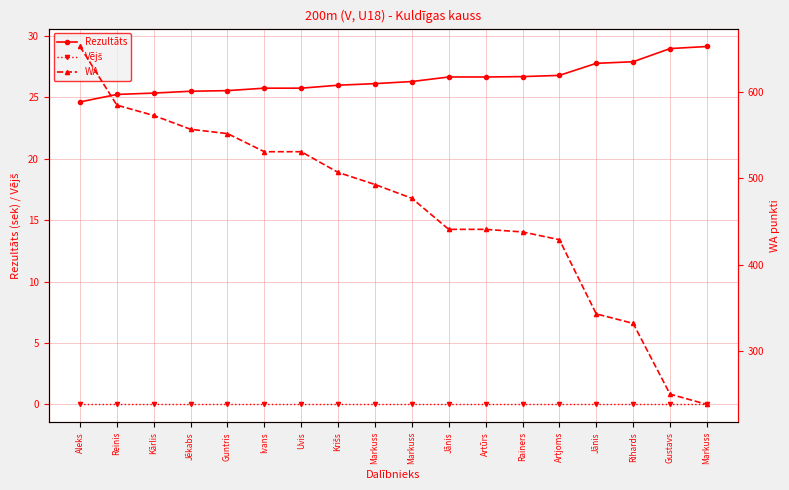

At which category is the sum across all series the highest?

Aleks